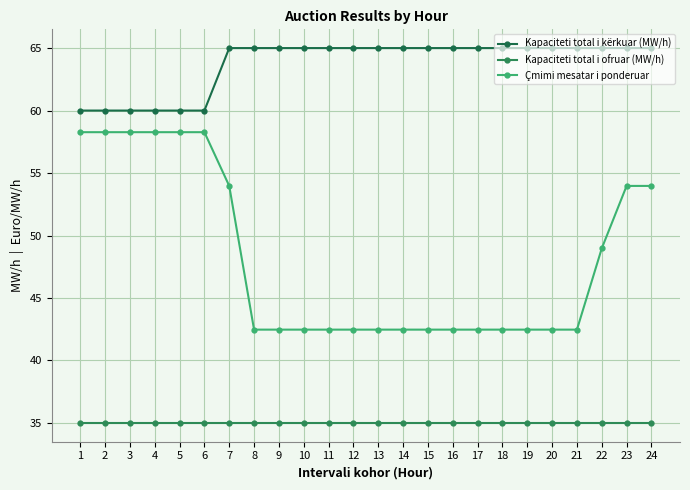

True or false: Kapaciteti total i kërkuar (MW/h) has more than 0 points higher than both neighbors.

False